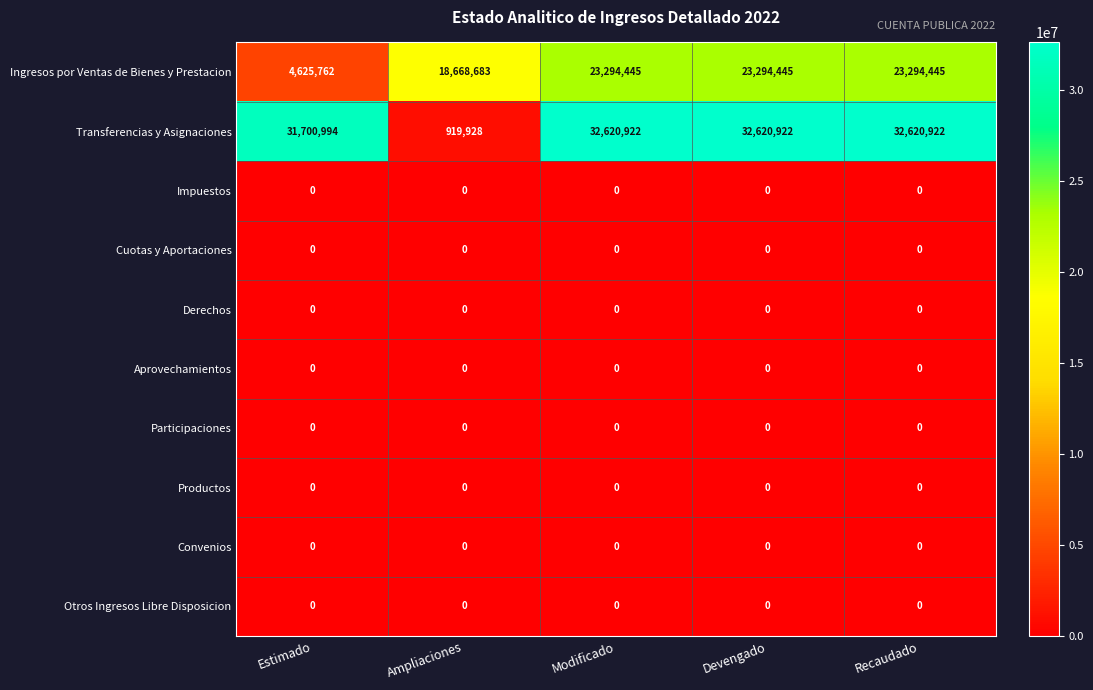

What is the maximum value shown in the chart?

32620922